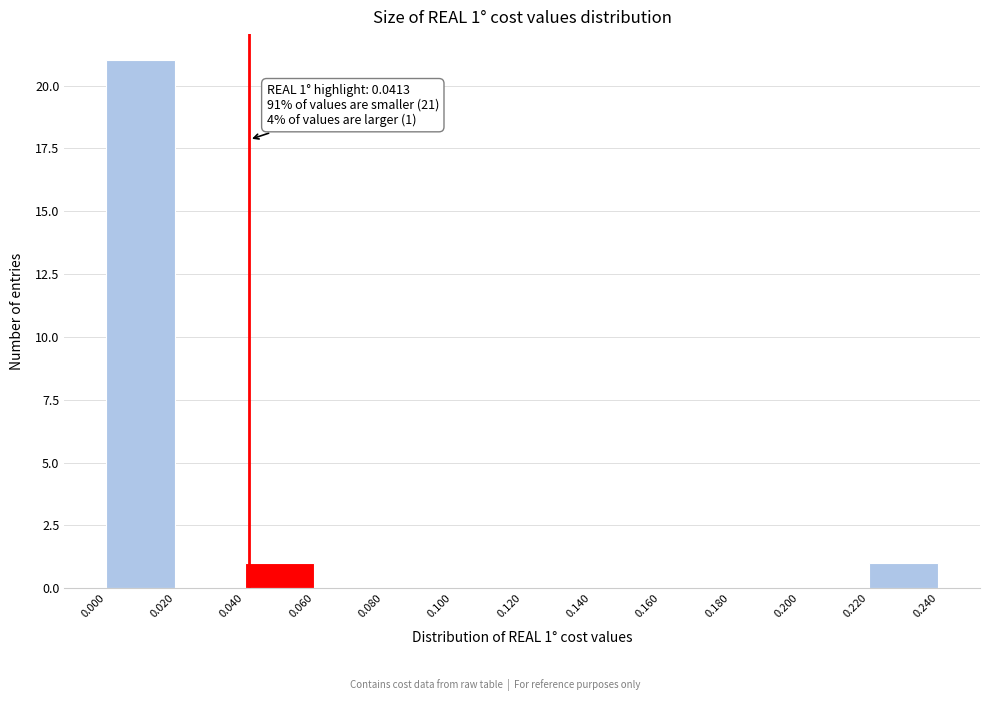

Which range on the x-axis has the tallest bar?

0.000 to 0.020